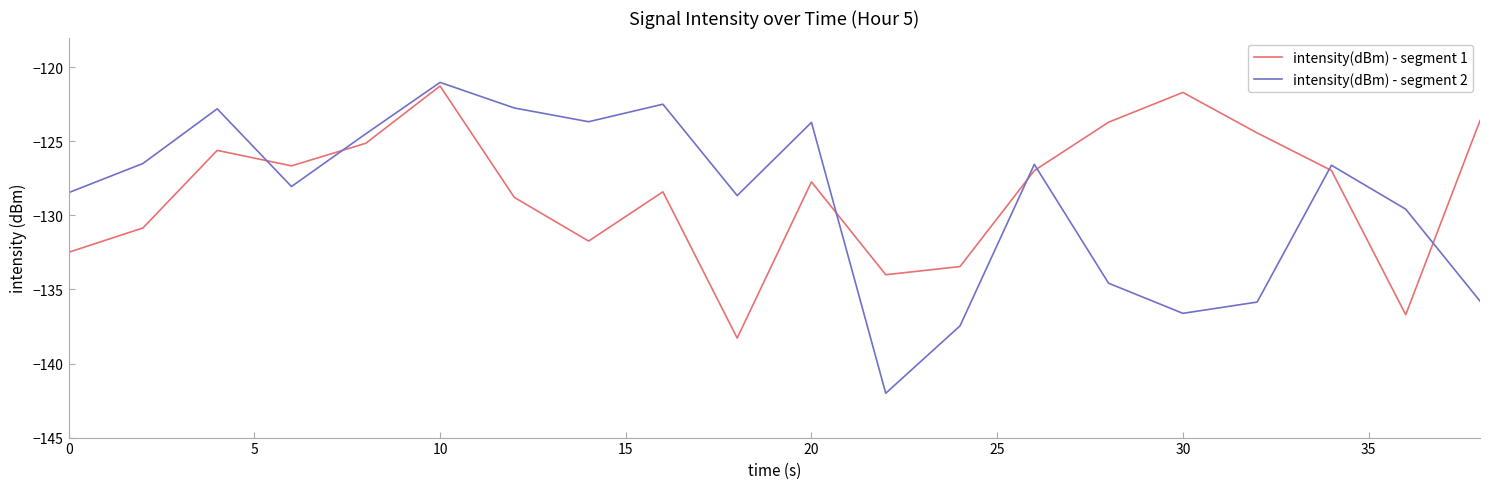

What is the smallest value displayed?

-142.0